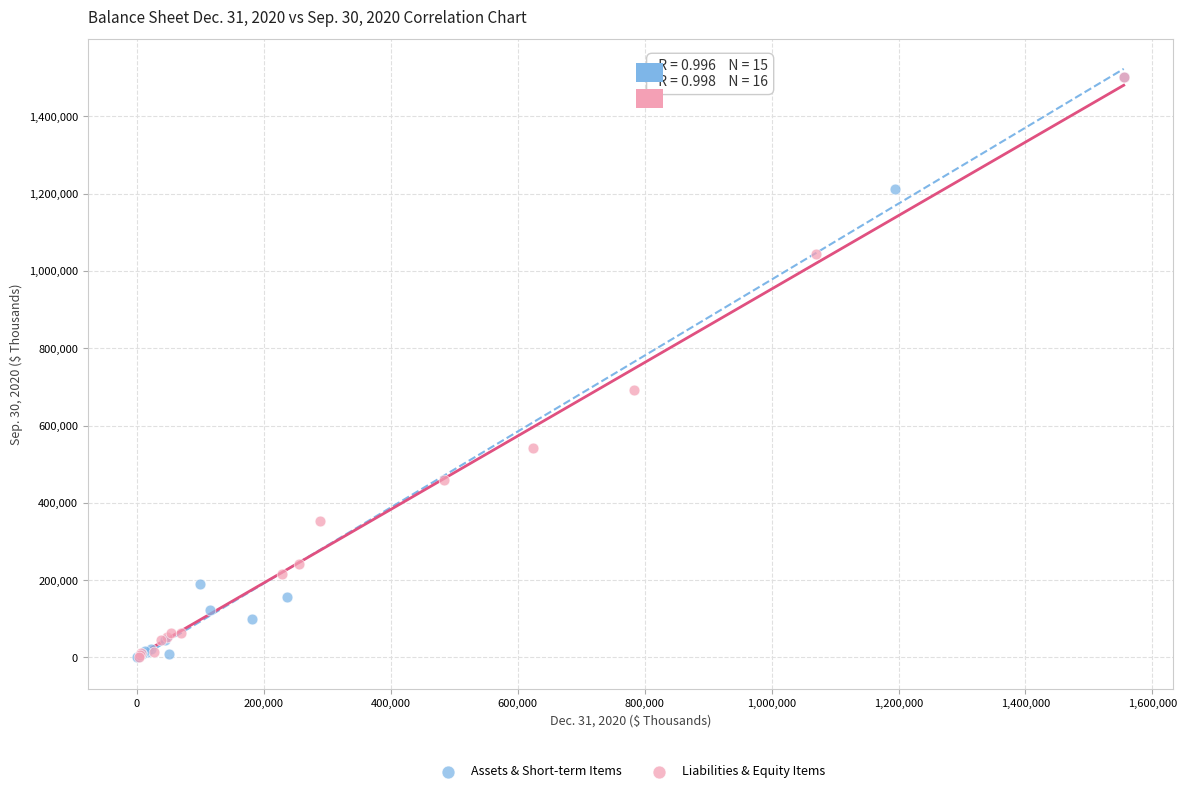

What are all the series names shown in the legend?

Assets & Short-term Items, Liabilities & Equity Items